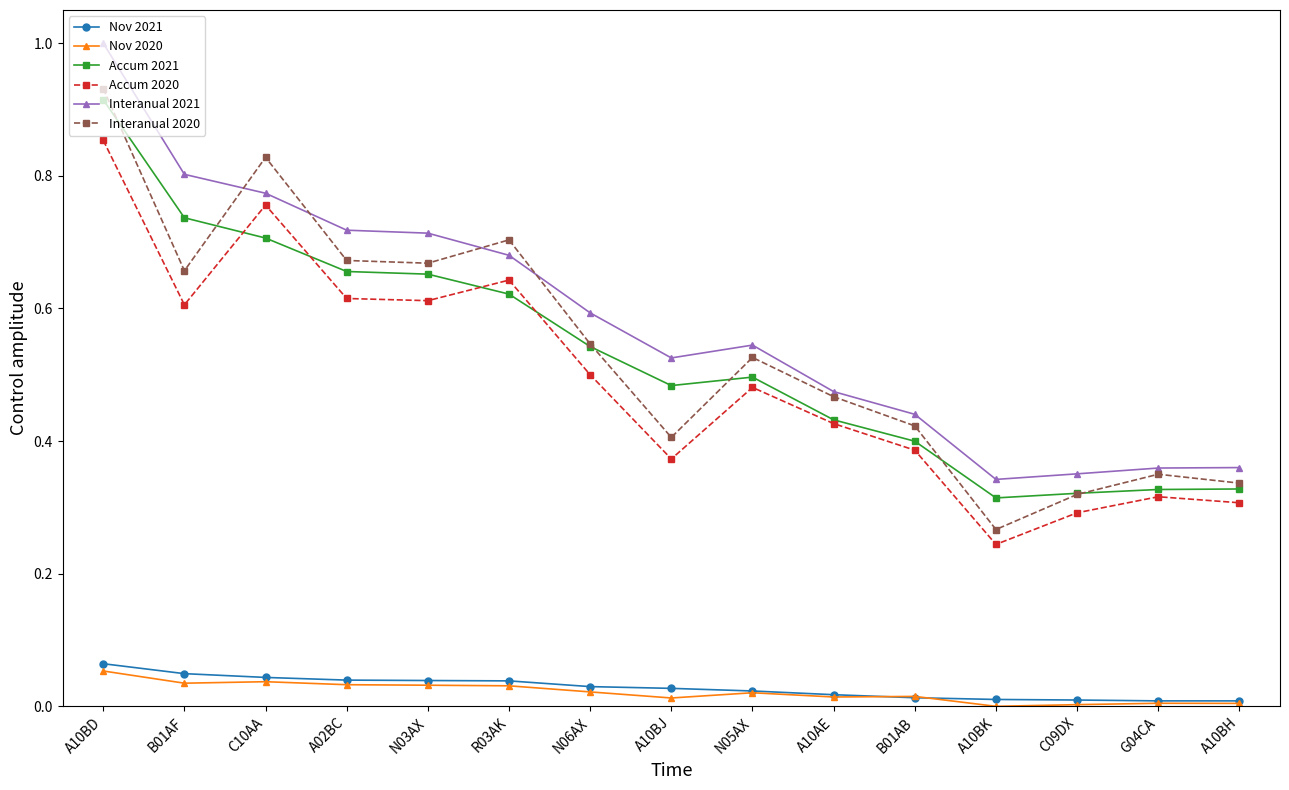

True or false: Interanual 2020 has a value of 1.3 at A10BD.

False